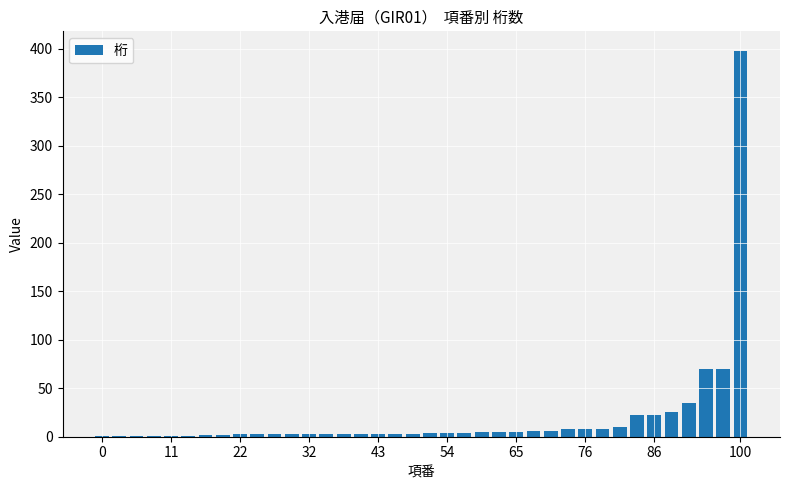

What is the greatest value displayed?

398